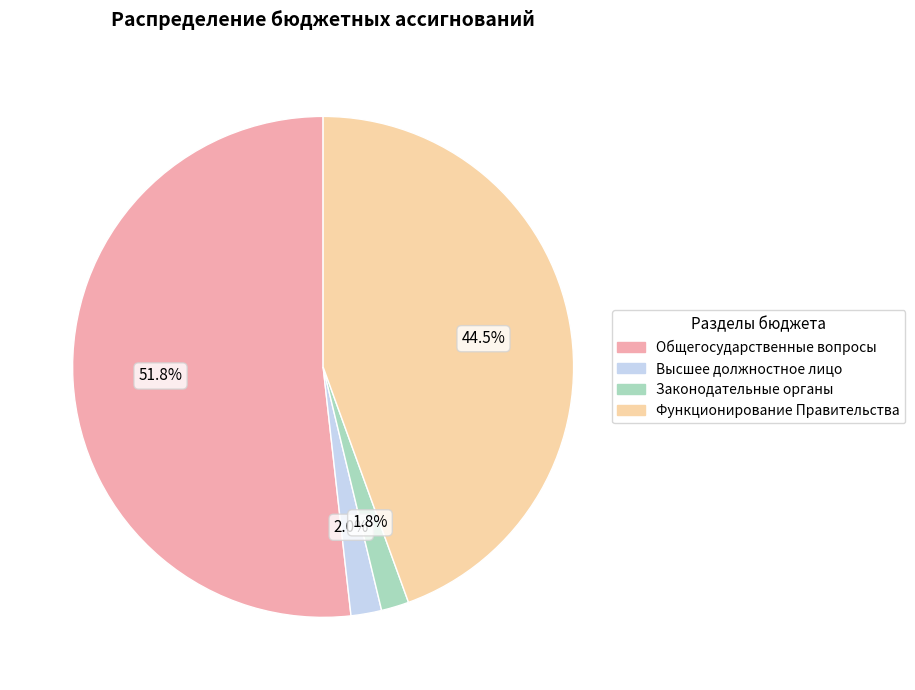

Is there any slice that represents more than half of the pie?

Yes